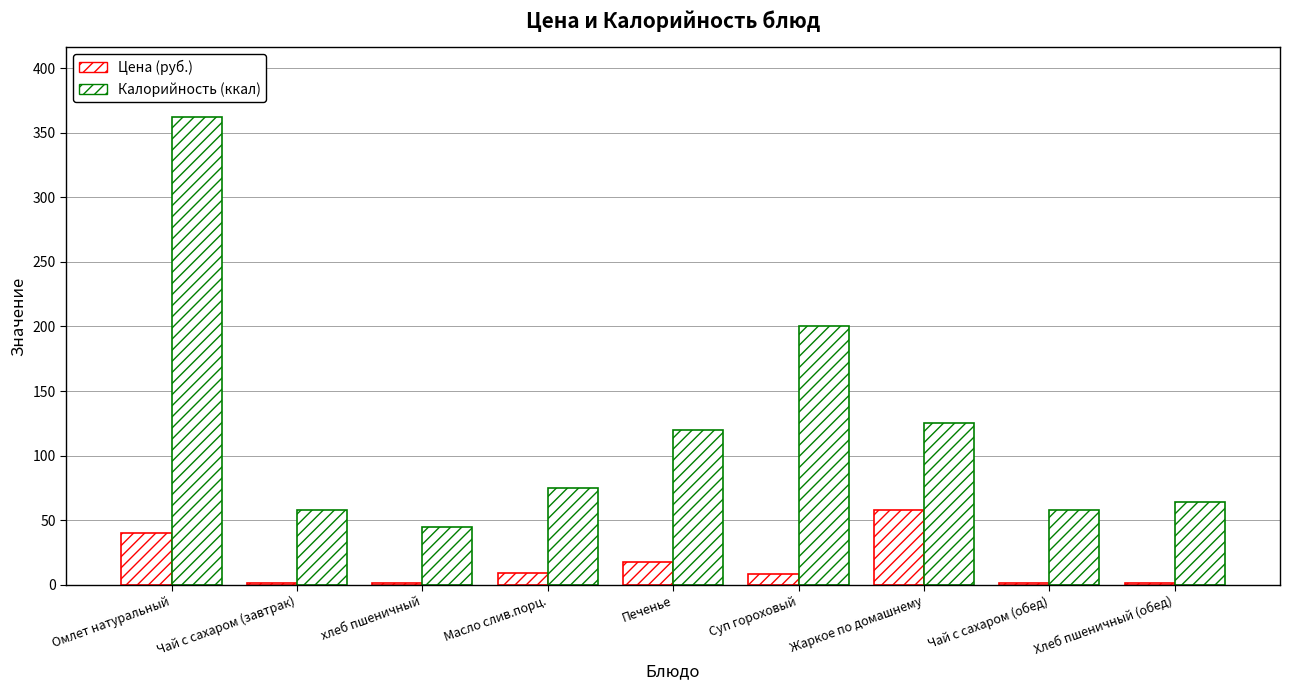

Rank the series by their average value, from lowest to highest.

Цена (руб.), Калорийность (ккал)